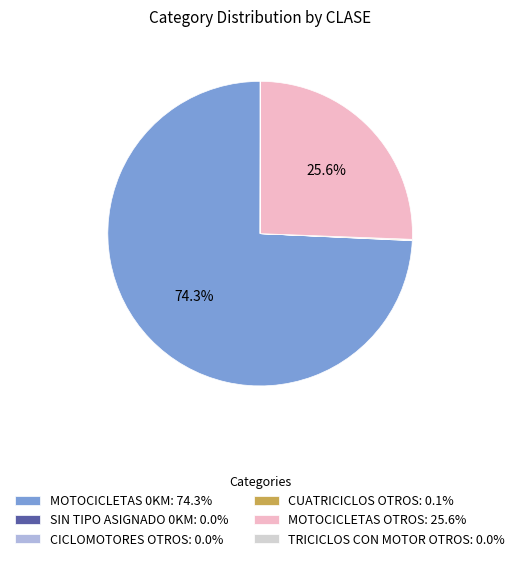

Is there a majority slice in this chart?

Yes